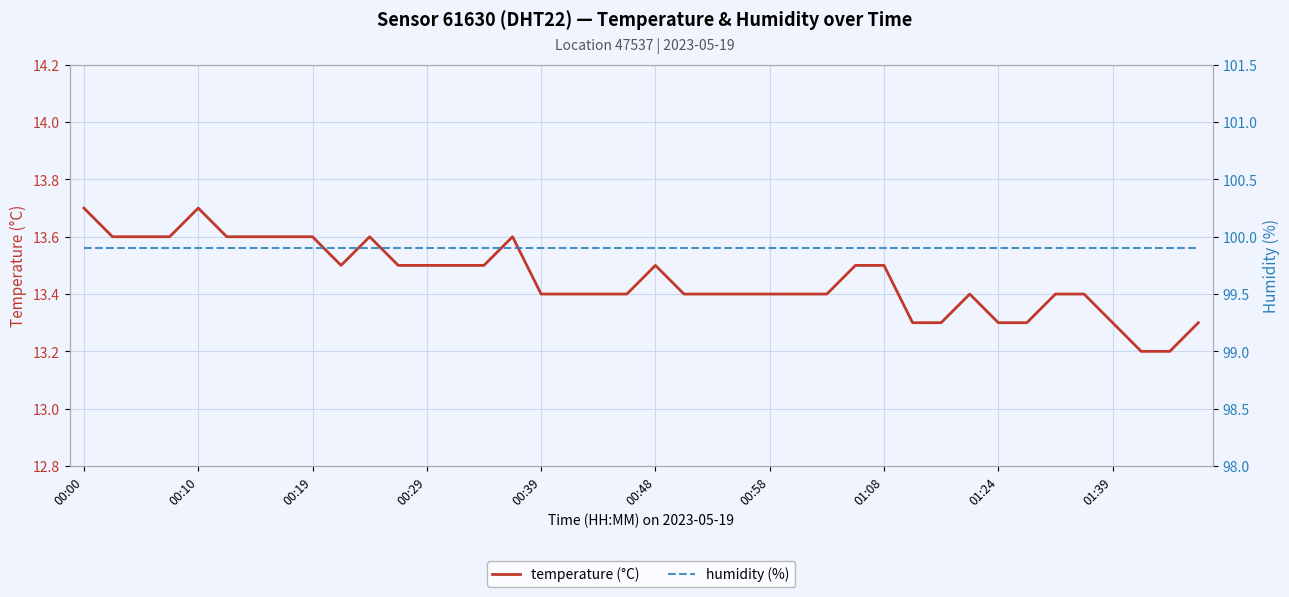

Is it true that temperature (°C) equals 5.4 at 00:29?

False